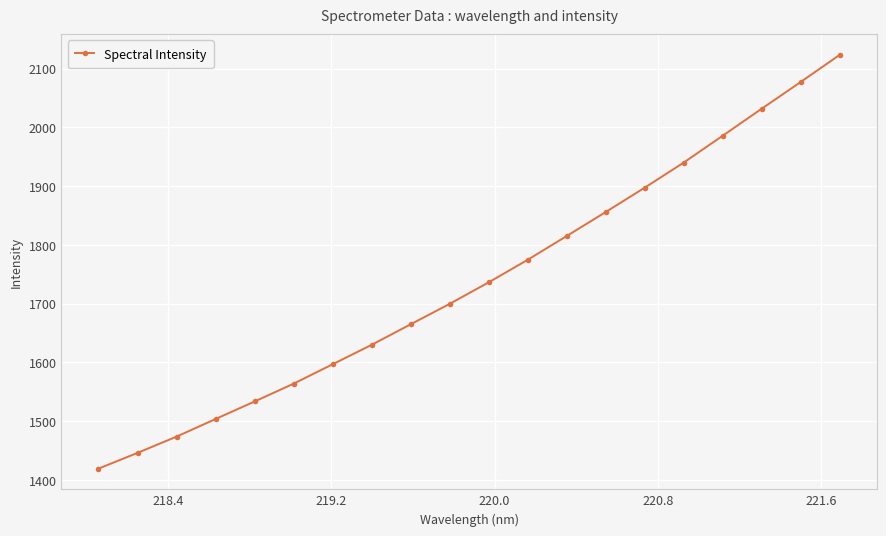

True or false: the data has more than 2 interior local peaks.

False